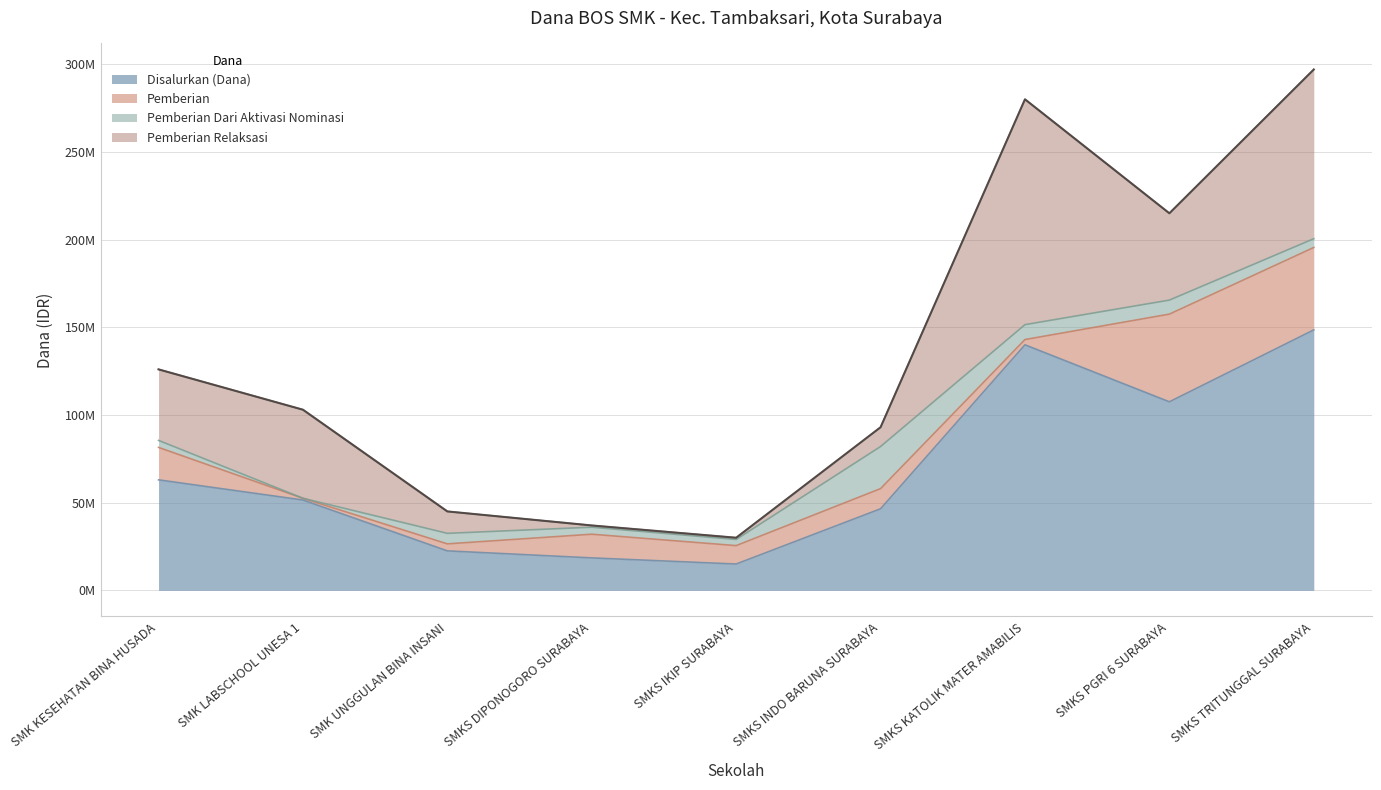

True or false: Pemberian Dari Aktivasi Nominasi and Disalurkan (Dana) cross at least once.

False